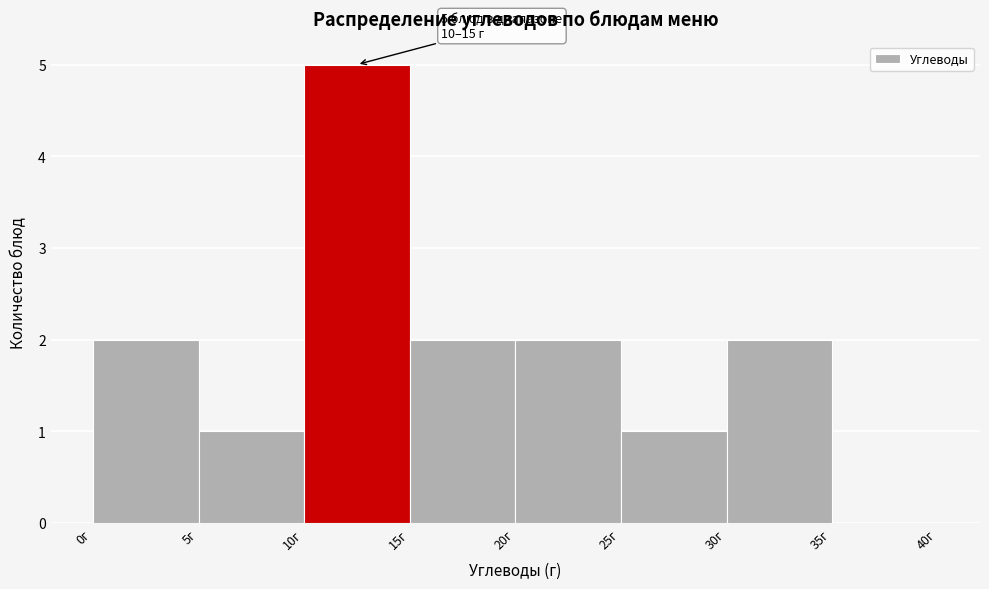

Which range on the x-axis has the tallest bar?

10 to 15